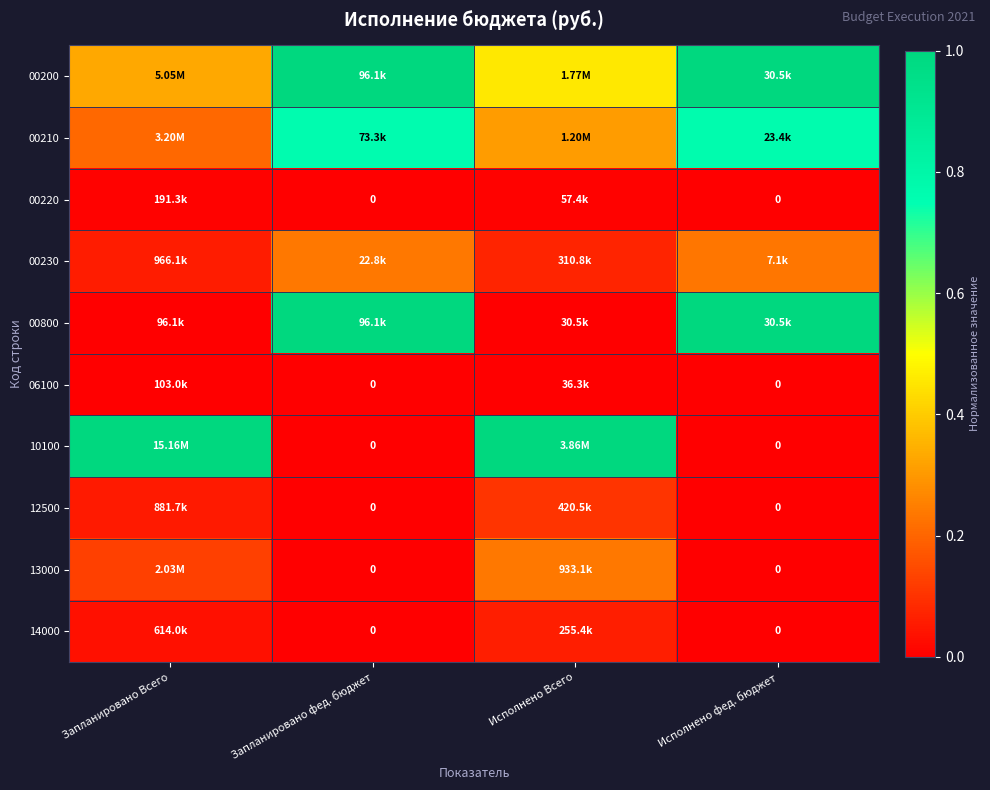

Is it true that 10100 equals 1.7 at Запланировано Всего?

False